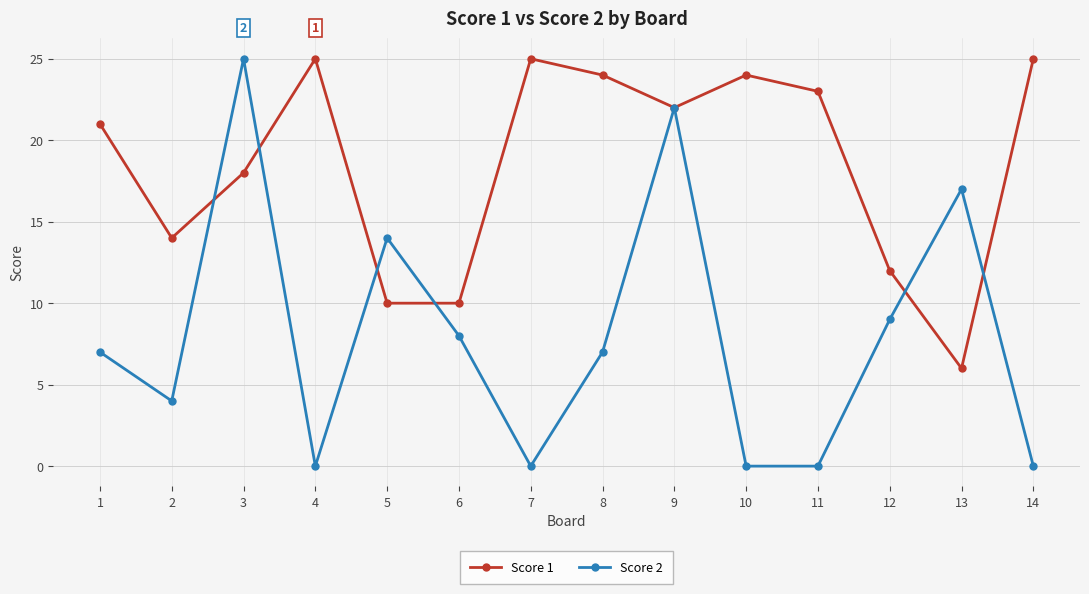

The value of Score 2 at 8 is 7. True or false?

True